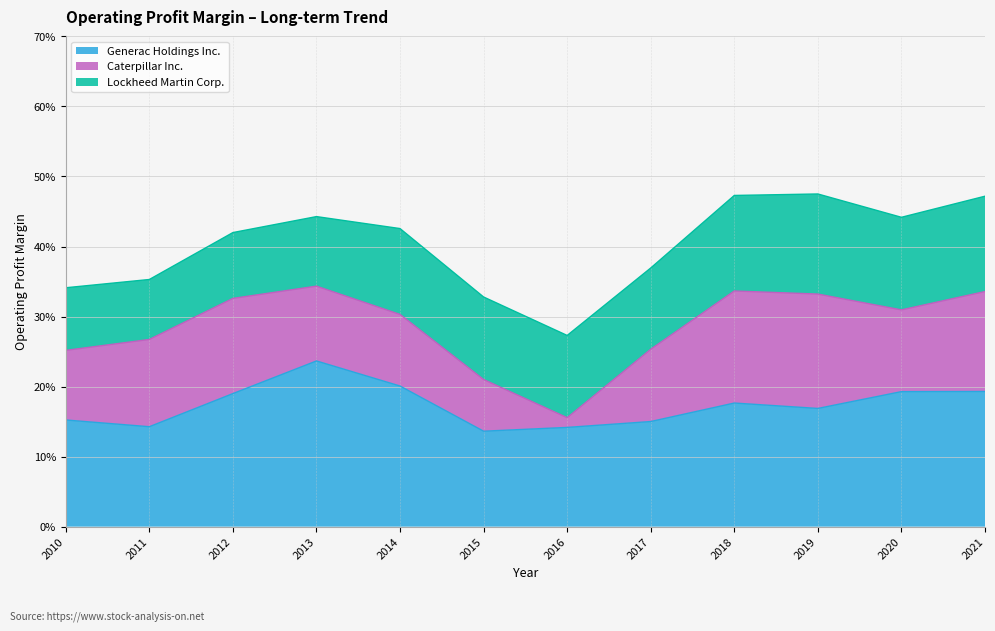

Rank the series at 2010-12-31 from lowest to highest value.

Lockheed Martin Corp., Caterpillar Inc., Generac Holdings Inc.